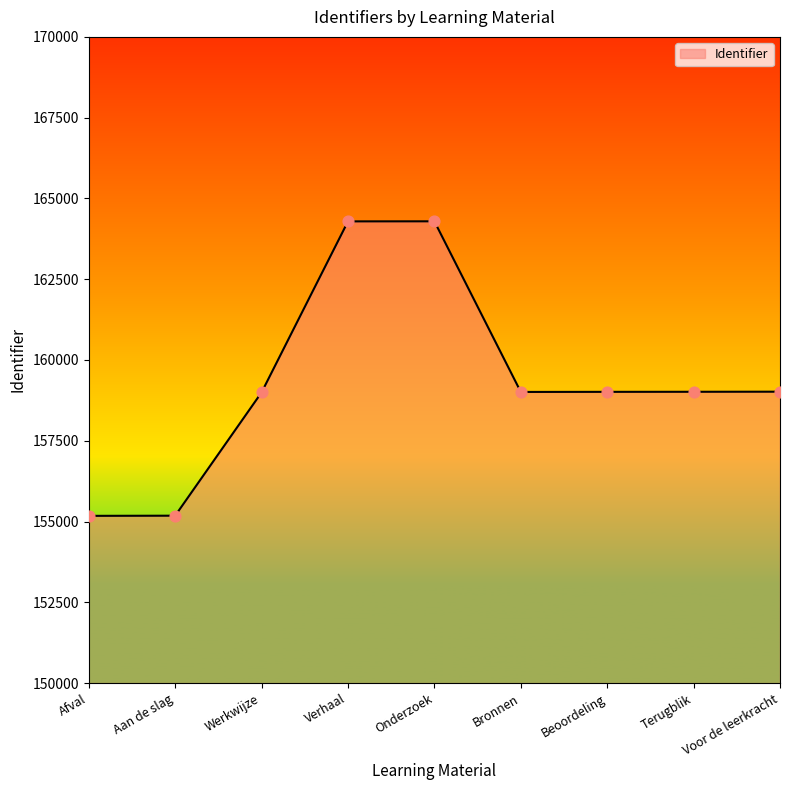

Approximately how many times larger is the value at Voor de leerkracht compared to Beoordeling?

1.0